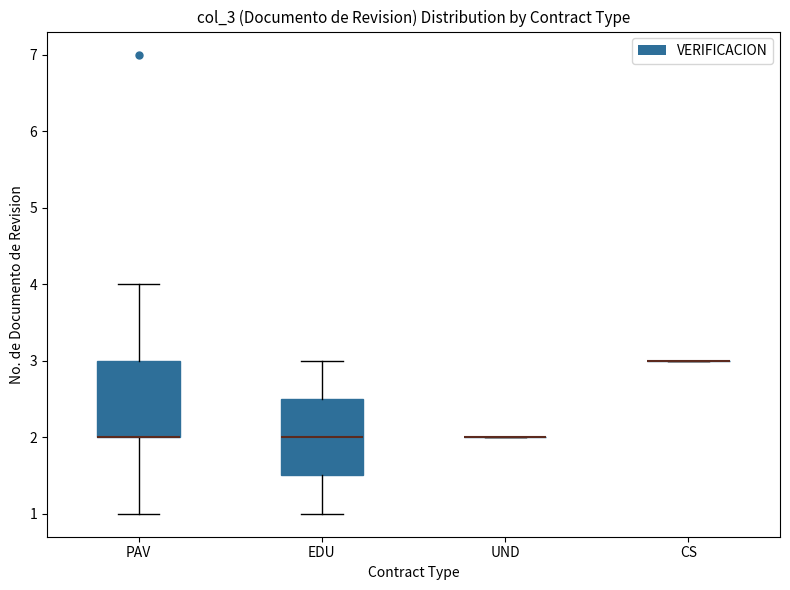

Reading left to right, read every box against the y-axis: the position of its median line, the range the box covers, and the ends of its whiskers. The values are not printed on the chart, so give them approximately, as read against the axis.

PAV: median 2.0 (drawn on the box's lower edge), box 2.0 to 3.0, whiskers 1.0 to 4.0
EDU: median 2.0, box 1.5 to 2.5, whiskers 1.0 to 3.0
UND: box collapsed to a line at 2.0, whiskers 2.0 to 2.0
CS: box collapsed to a line at 3.0, whiskers 3.0 to 3.0